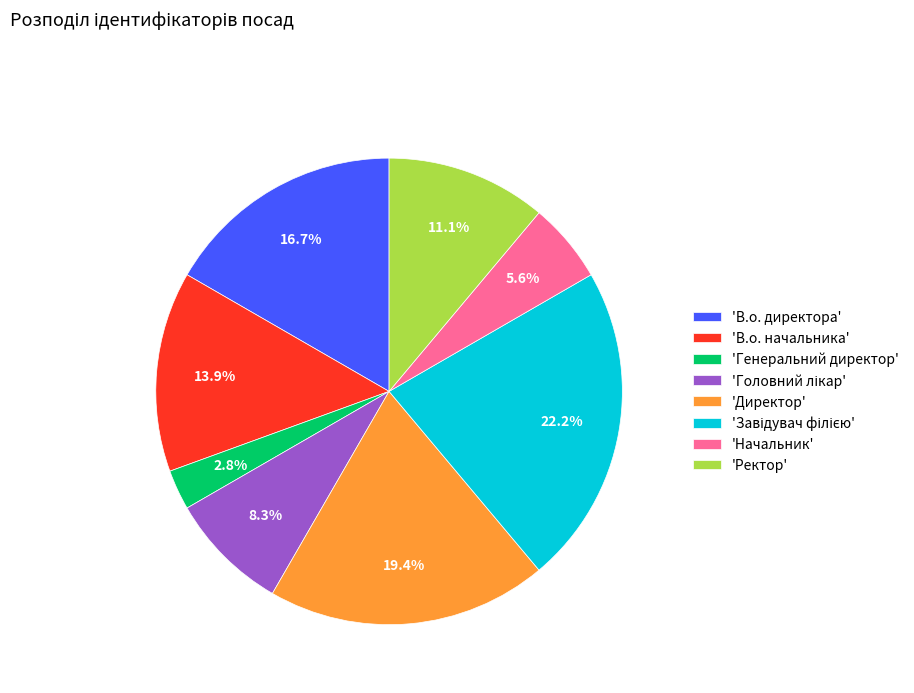

Is there a majority slice in this chart?

No